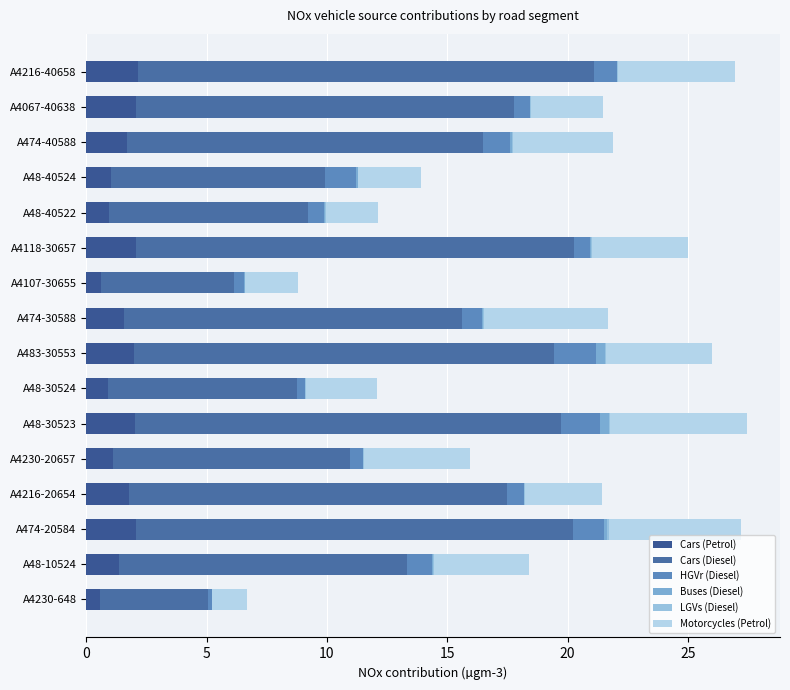

Reading right to left, extract all data points from this chart.

Cars (Petrol): 2.1	2.1	1.7	1.0	0.9	2.1	0.6	1.6	2.0	0.9	2.0	1.1	1.8	2.1	1.4	0.6
Cars (Diesel): 18.9	15.7	14.8	8.9	8.3	18.2	5.5	14.0	17.5	7.9	17.7	9.9	15.7	18.2	12.0	4.5
HGVr (Diesel): 1.0	0.7	1.1	1.3	0.7	0.7	0.4	0.9	1.7	0.3	1.6	0.5	0.7	1.3	1.0	0.1
Buses (Diesel): 0.0	0.0	0.1	0.1	0.0	0.0	0.0	0.0	0.4	0.0	0.4	0.0	0.0	0.2	0.1	0.0
LGVs (Diesel): 0.0	0.0	0.0	0.0	0.0	0.0	0.0	0.0	0.0	0.0	0.1	0.0	0.0	0.0	0.0	0.0
Motorcycles (Petrol): 4.9	3.0	4.2	2.6	2.2	4.0	2.2	5.1	4.4	3.0	5.7	4.4	3.2	5.5	3.9	1.4